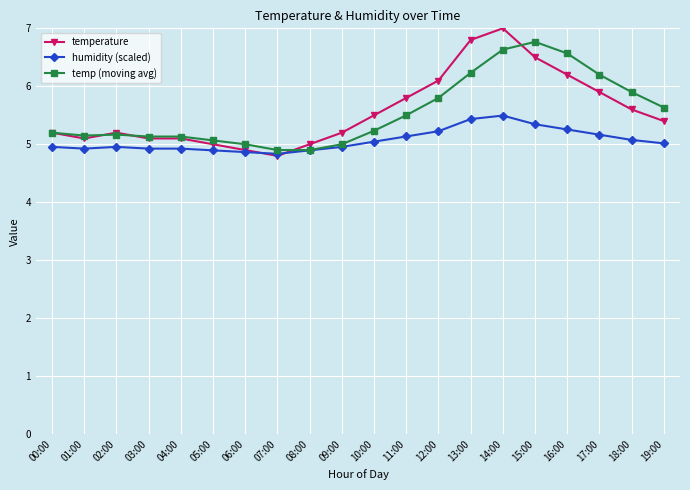

How many categories are shown in the chart?

20